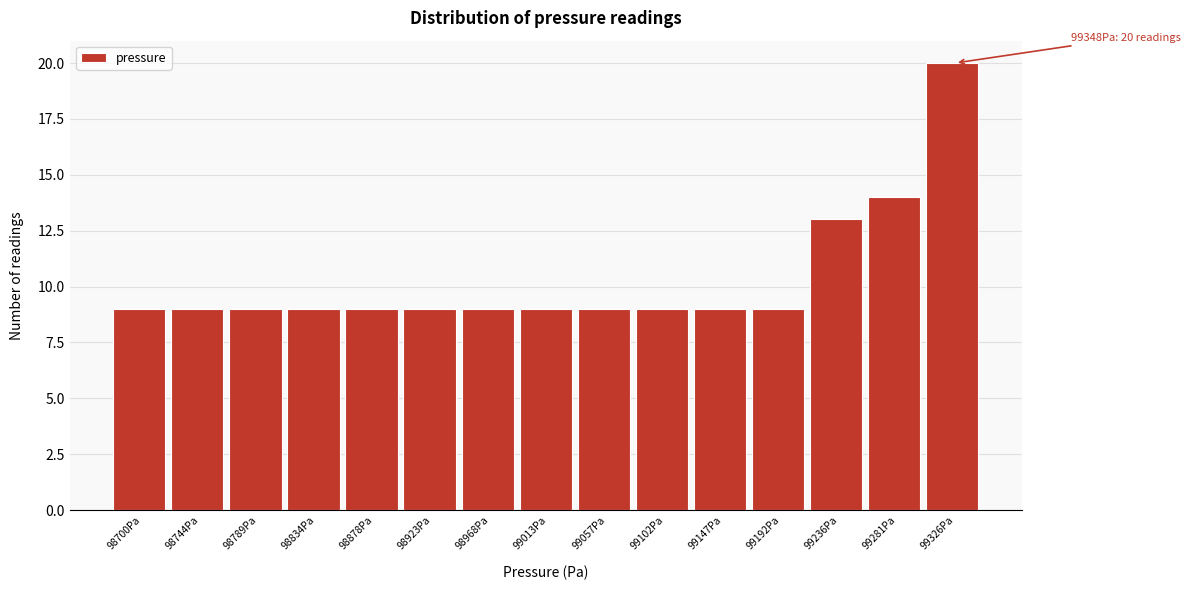

Reading right to left, transcribe all the data shown in this chart.

99326Pa=20	99281Pa=14	99236Pa=13	99192Pa=9	99147Pa=9	99102Pa=9	99057Pa=9	99013Pa=9	98968Pa=9	98923Pa=9	98878Pa=9	98834Pa=9	98789Pa=9	98744Pa=9	98700Pa=9